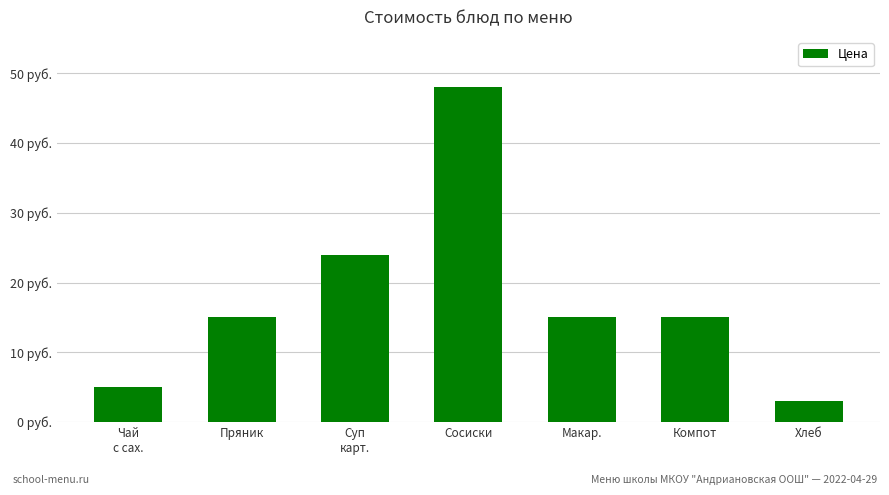

What is the minimum value shown in the chart?

3